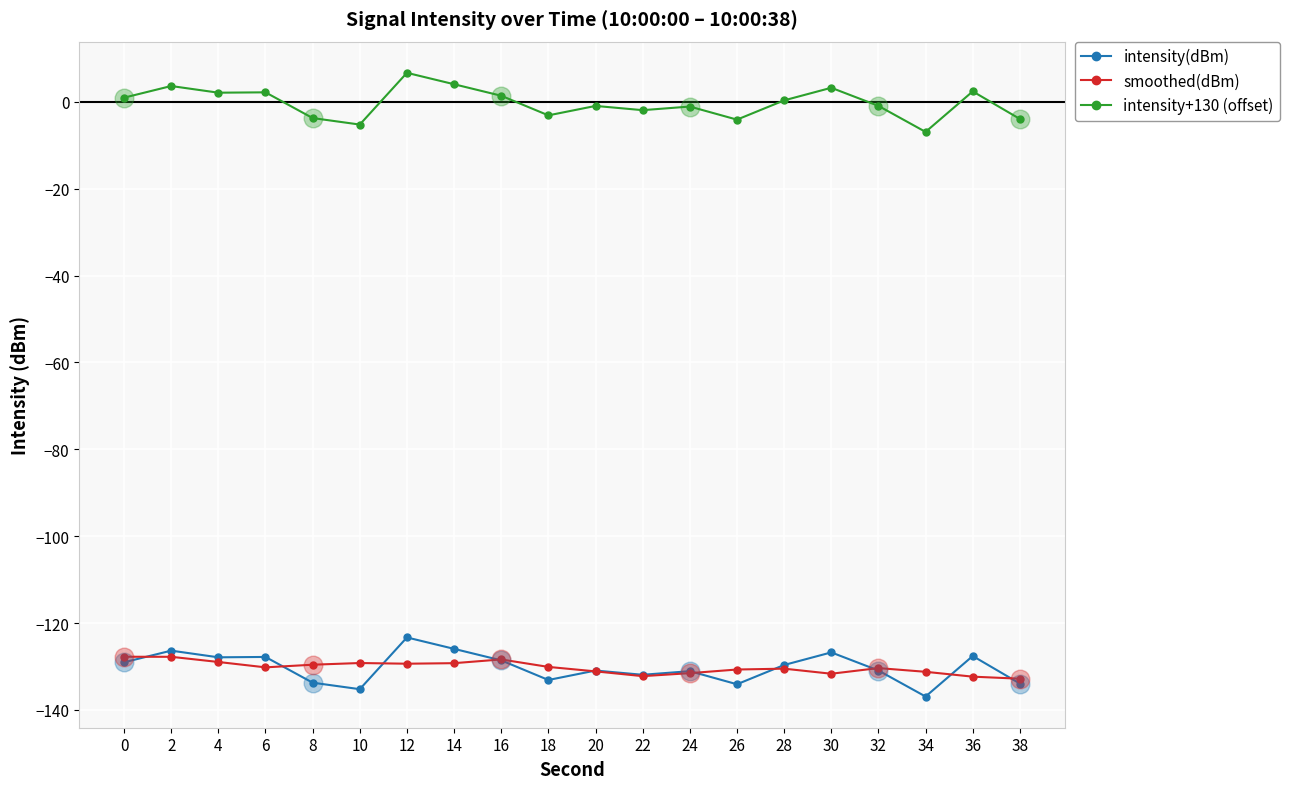

Which series has the largest total across all categories?

intensity+130 (offset)